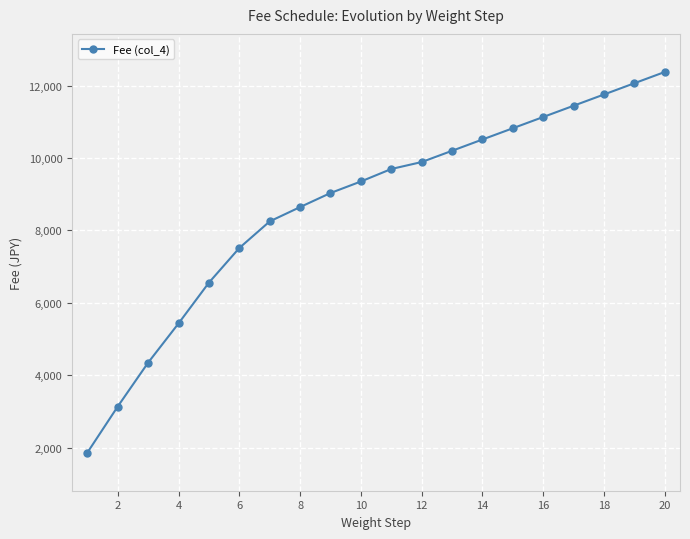

Reading left to right, extract all data points from this chart.

1860	3135	4347	5430	6557	7514	8249	8645	9033	9352	9697	9889	10200	10512	10823	11134	11445	11756	12067	12378